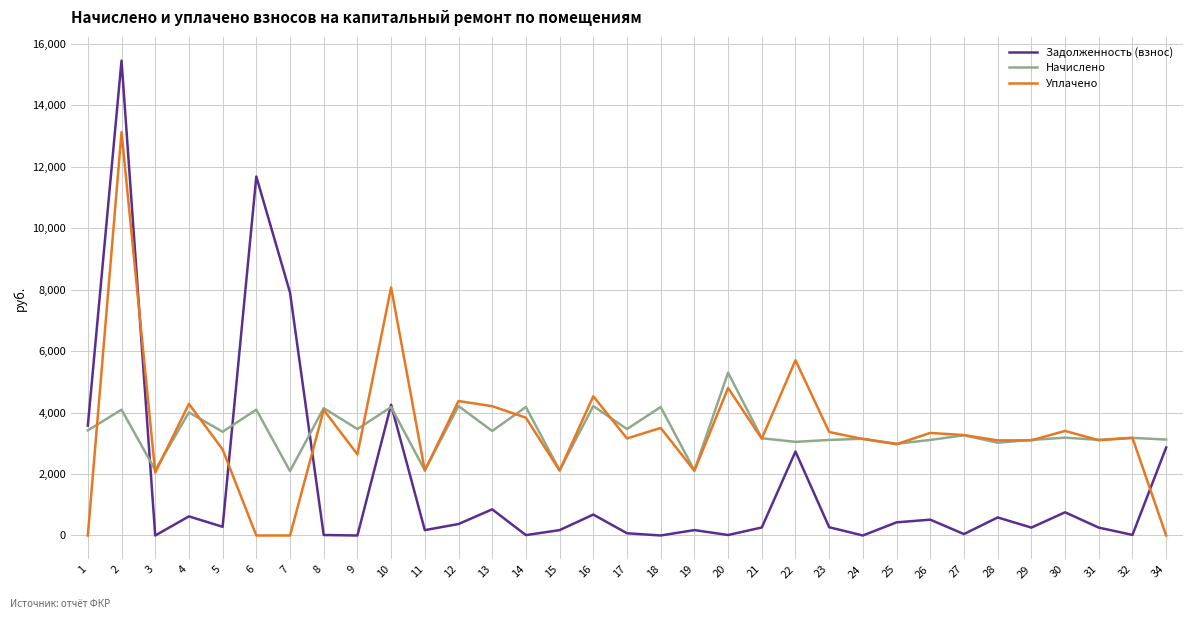

Where does the Задолженность (взнос) series first go above 268?

1